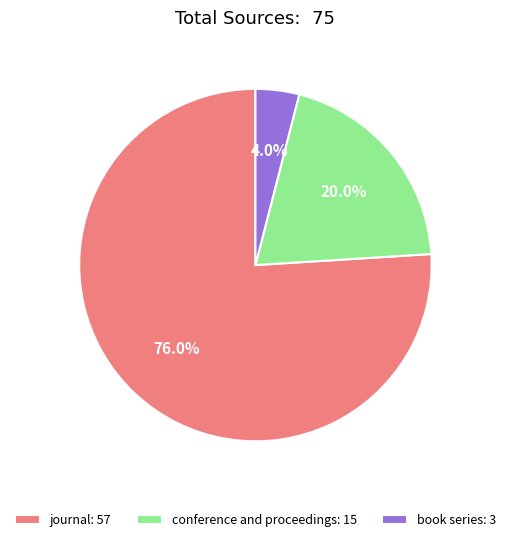

Is the sum of book series and journal greater than half?

Yes